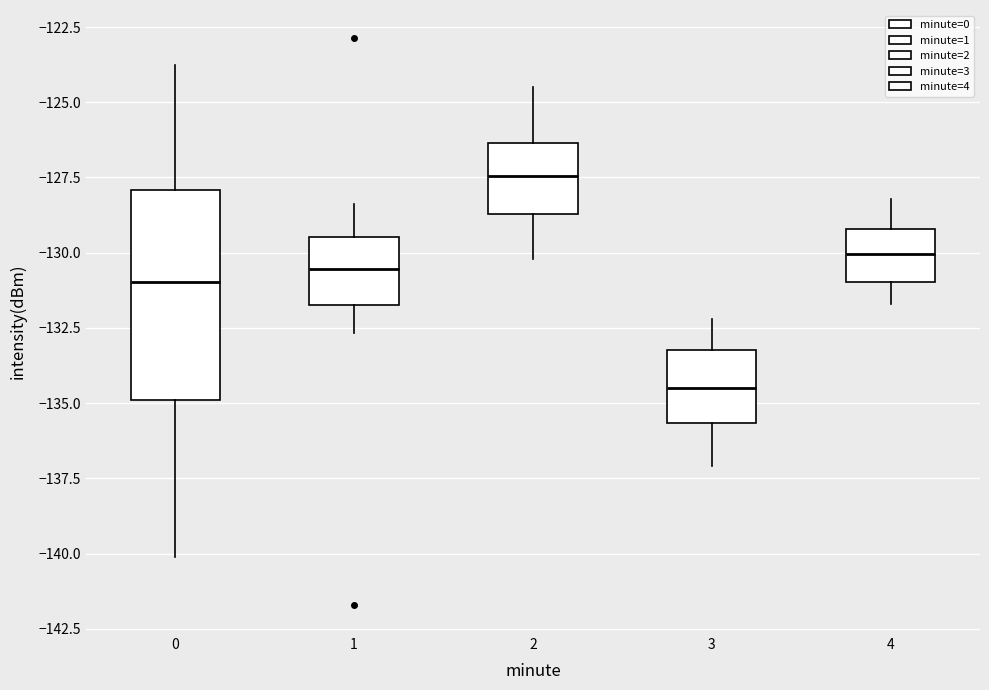

Which box is the tallest, from its lower edge to its upper edge?

0